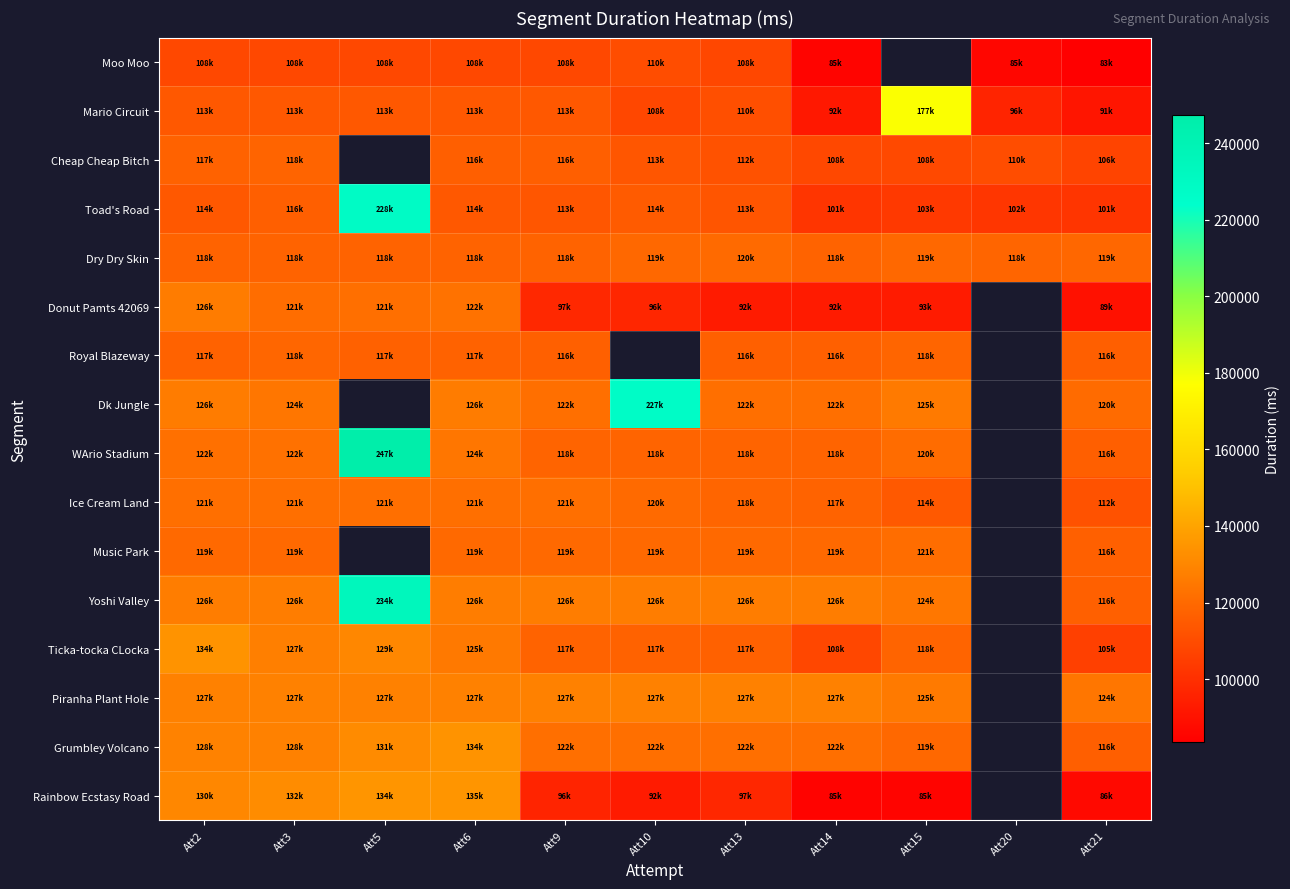

At which category is the sum across all series the highest?

Att2